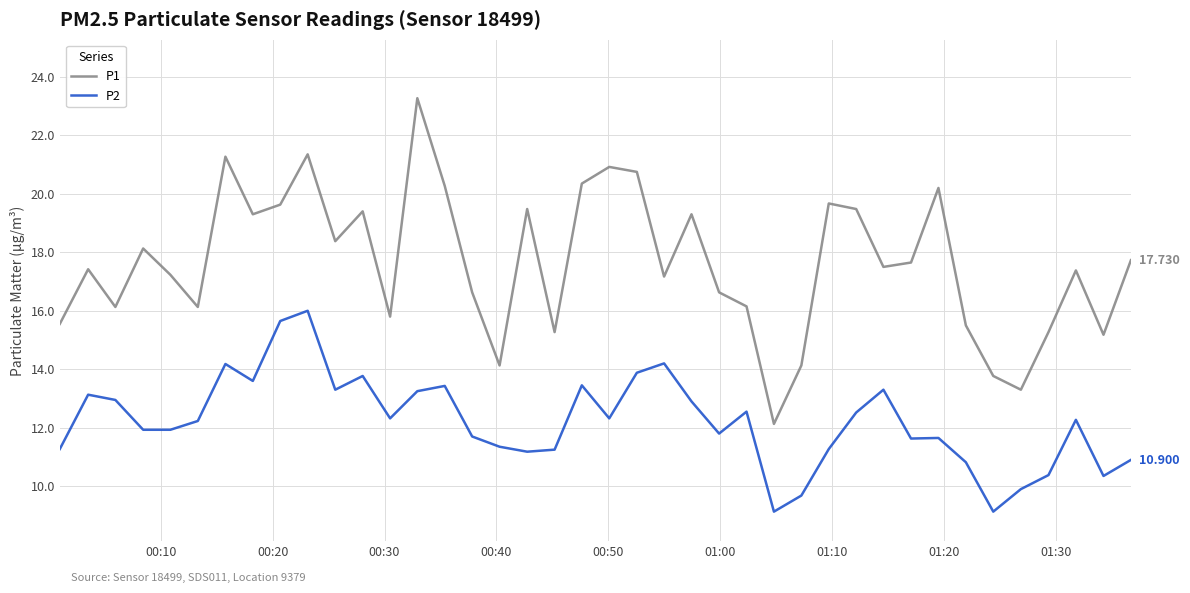

Count the number of categories in the chart.

40